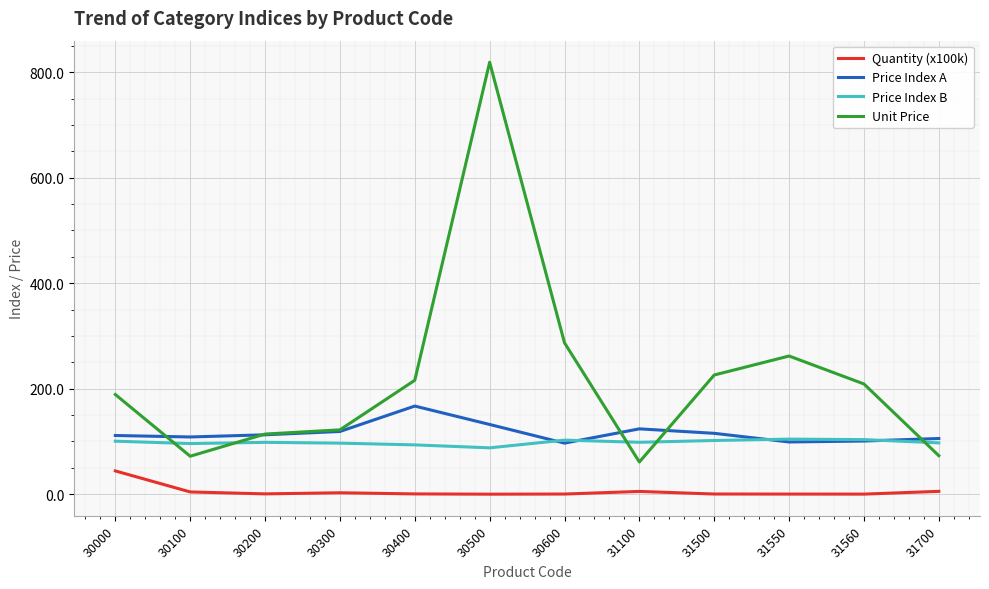

What is the maximum value for Unit Price?

819.0